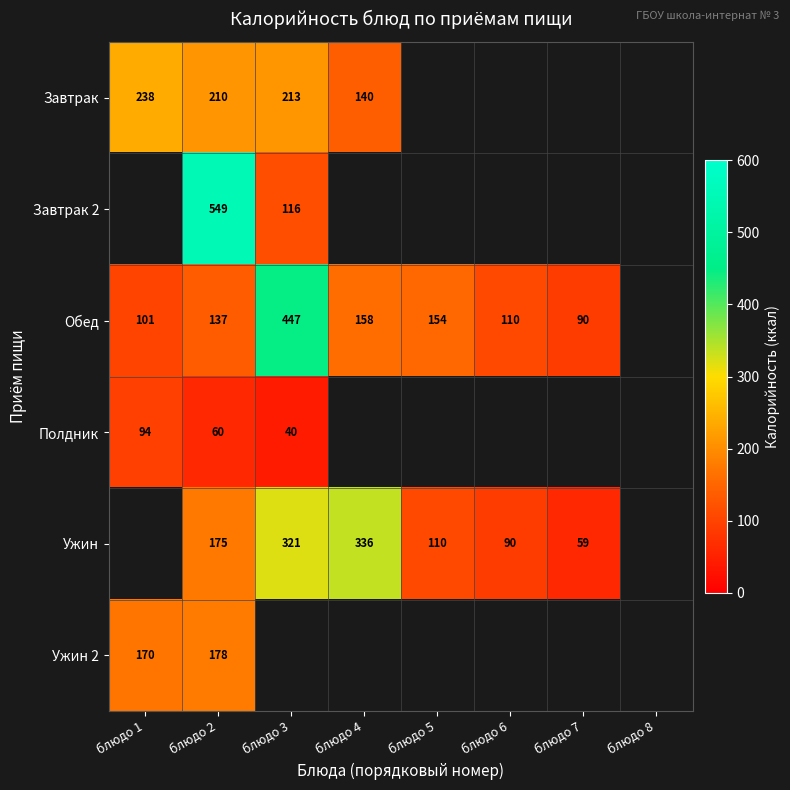

What is the total value across all series at блюдо 2?

1309